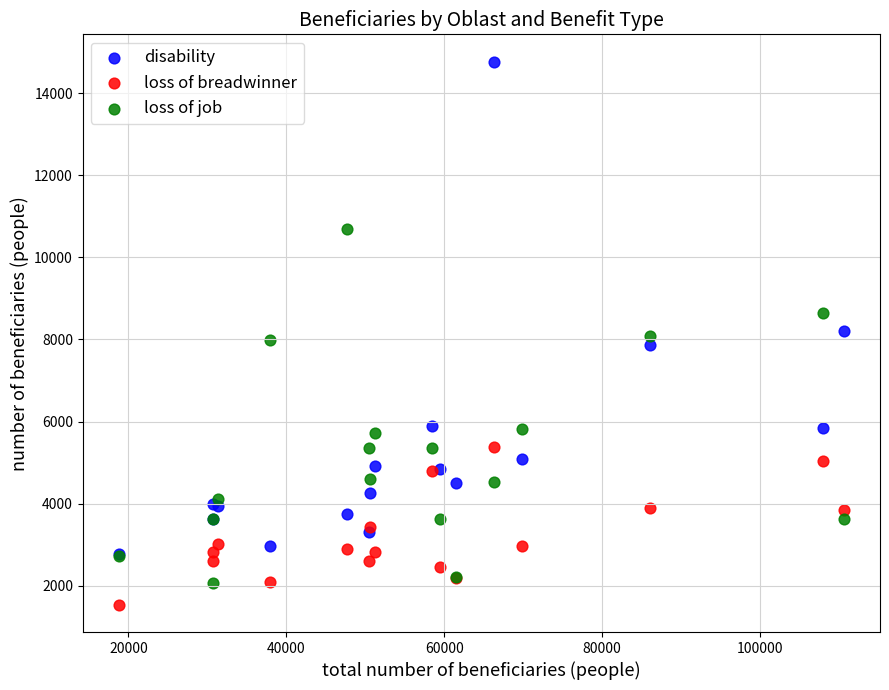

What are all the series names shown in the legend?

disability, loss of breadwinner, loss of job